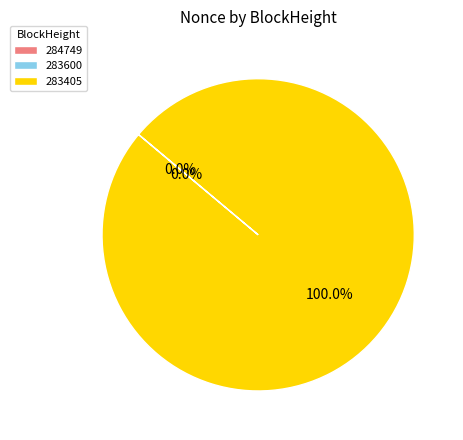

Which category has the biggest portion of the pie?

283405